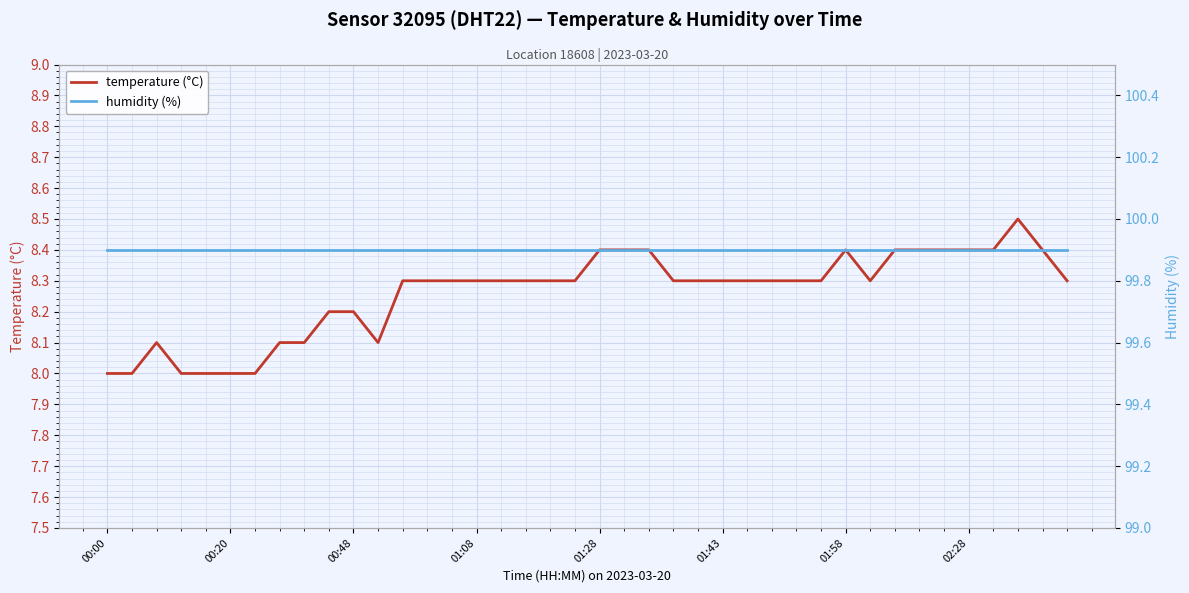

At which label does humidity (%) reach its minimum?

00:00